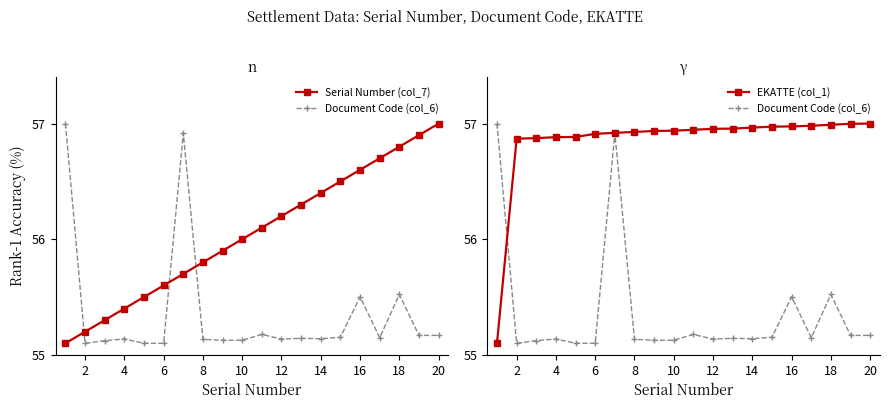

Reading left to right, extract all data points from this chart.

Serial Number (col_7): 55.1	55.2	55.3	55.4	55.5	55.6	55.7	55.8	55.9	56.0	56.1	56.2	56.3	56.4	56.5	56.6	56.7	56.8	56.9	57.0
Document Code (col_6): 57.0	55.1	55.1	55.1	55.1	55.1	56.9	55.1	55.1	55.1	55.2	55.1	55.1	55.1	55.2	55.5	55.1	55.5	55.2	55.2
EKATTE (col_1): 55.1	56.9	56.9	56.9	56.9	56.9	56.9	56.9	56.9	56.9	56.9	57.0	57.0	57.0	57.0	57.0	57.0	57.0	57.0	57.0